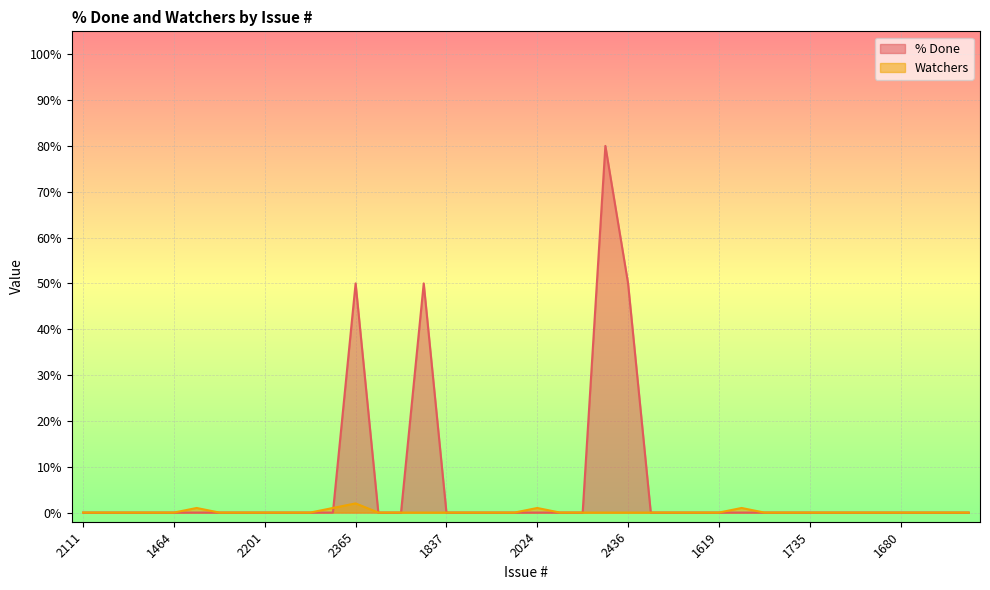

What is the difference between the maximum and minimum values in the % Done series?

80